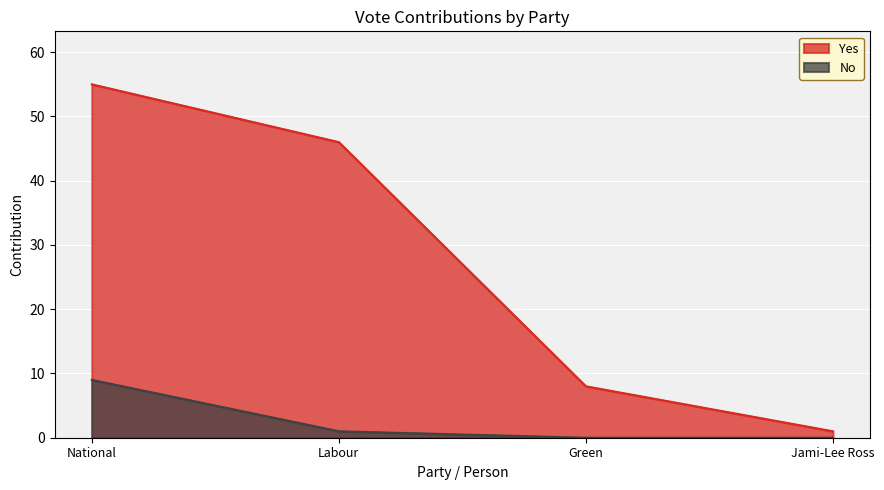

Rank the series by their maximum value, from highest to lowest.

Yes, No